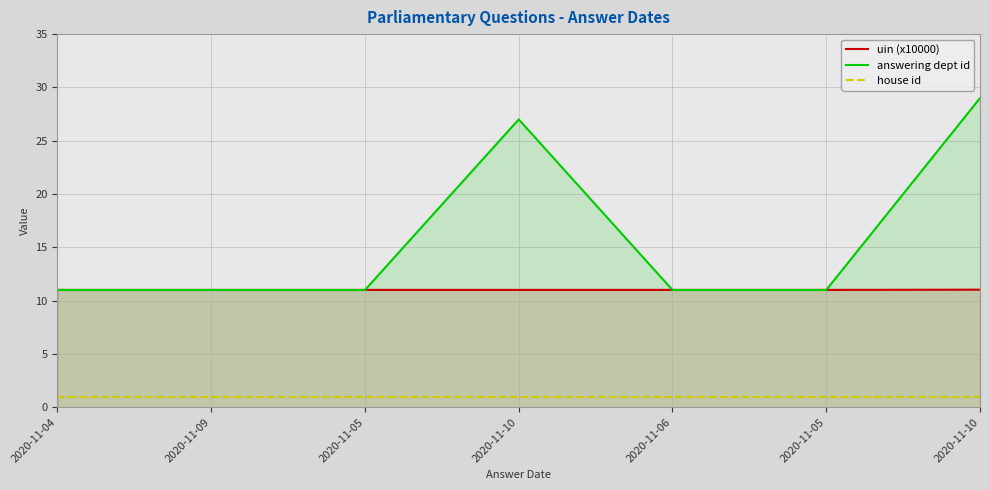

What is the greatest value displayed?

29.0